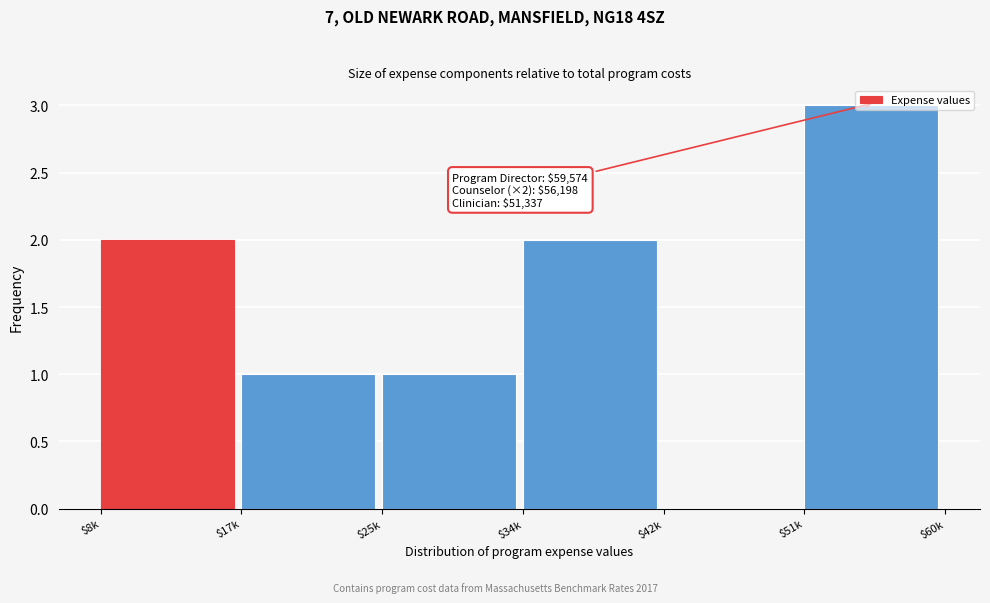

True or false: the data shows 0 at $42k.

True